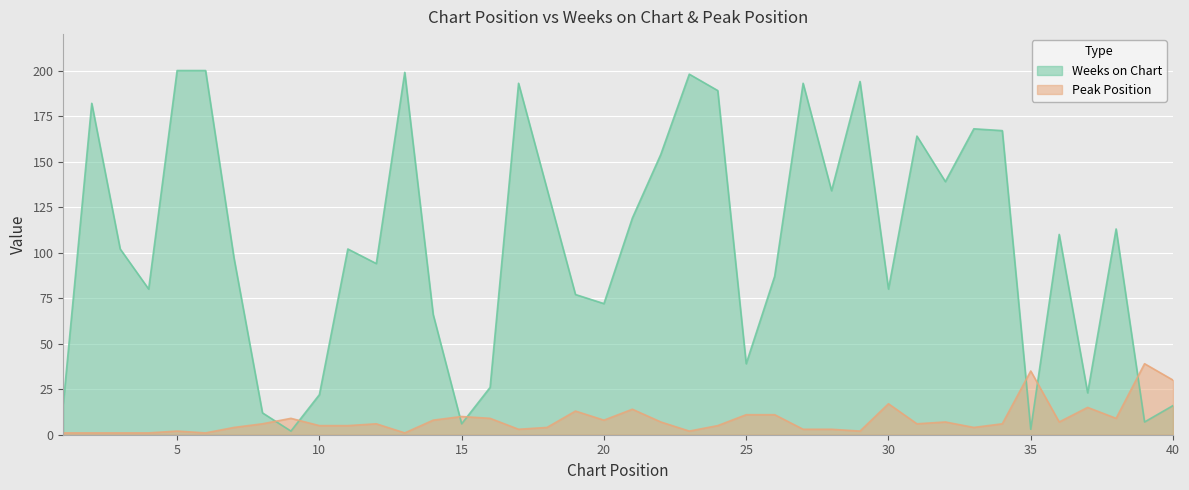

The Weeks on Chart series shows 4 at 15. True or false?

False